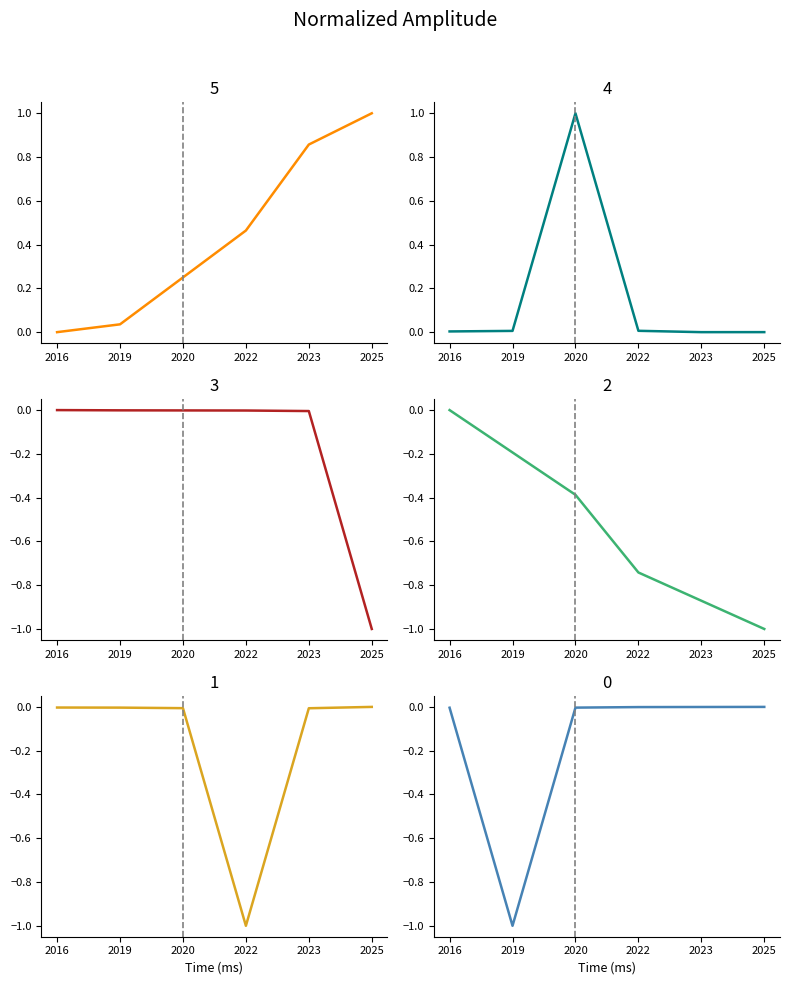

Between 2022 and 2023, which series saw the biggest shift?

Stap 3 series